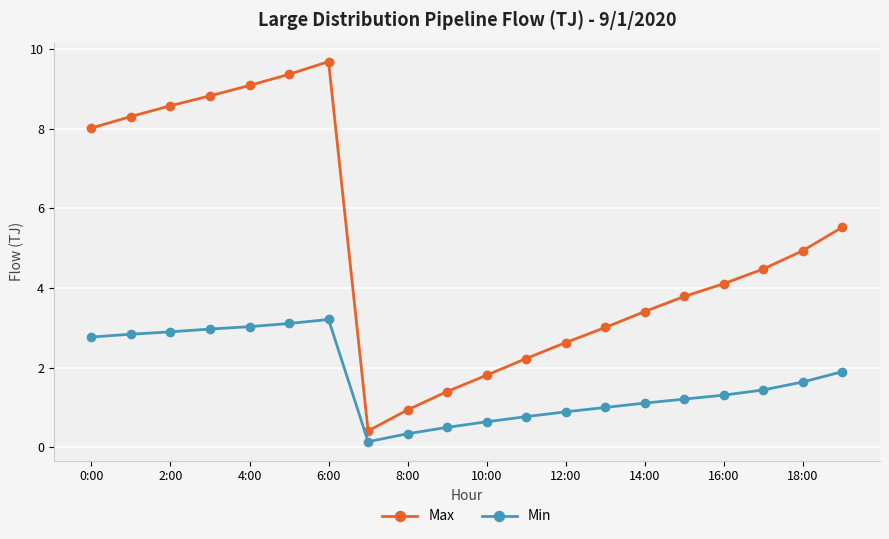

In Max, how many points are lower than both neighbors (excluding endpoints)?

1